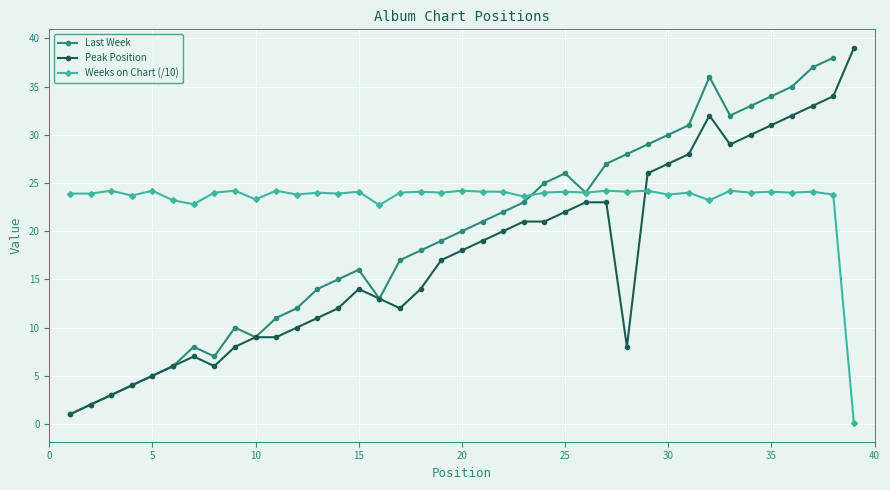

How many intersections are there between Weeks on Chart and Peak Position?

1